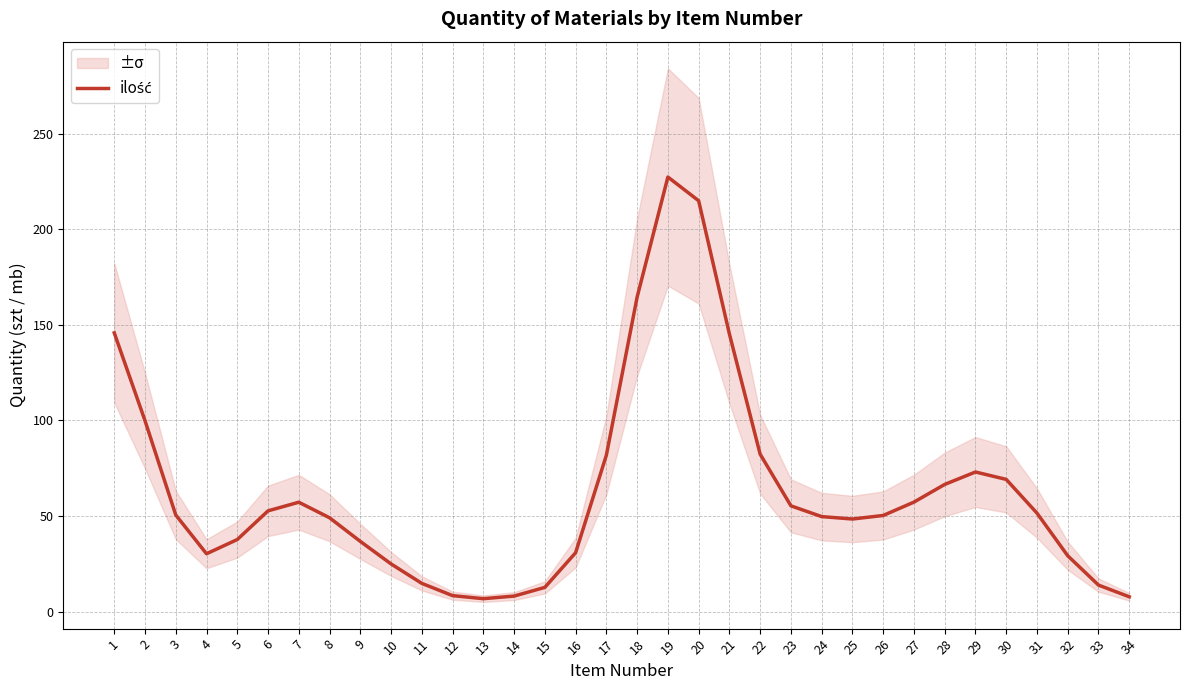

What is the value of the 19th point from the left?

227.3